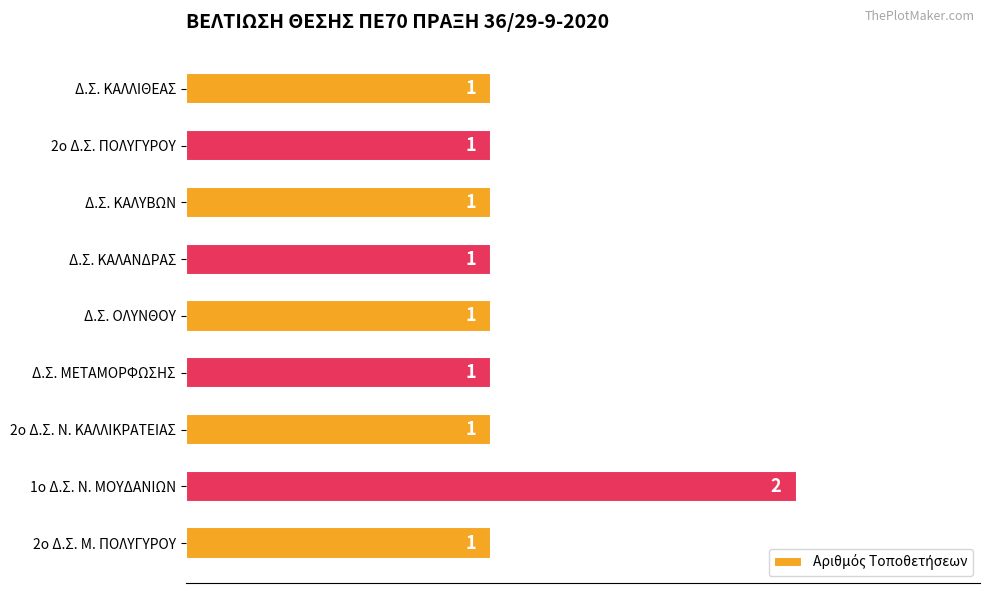

Is it true that the value at Δ.Σ. ΚΑΛΥΒΩΝ is 1?

True